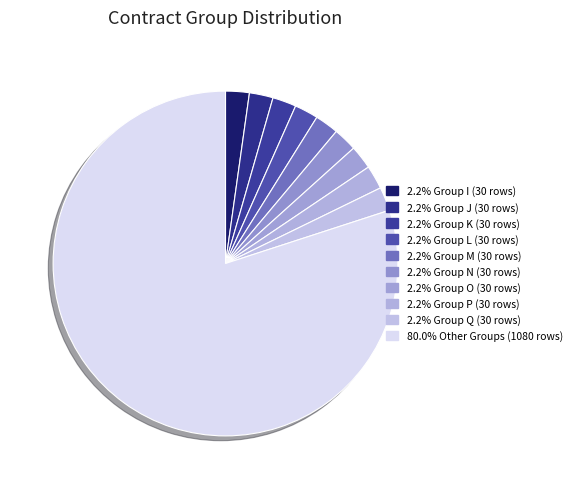

Which category has the biggest portion of the pie?

Other